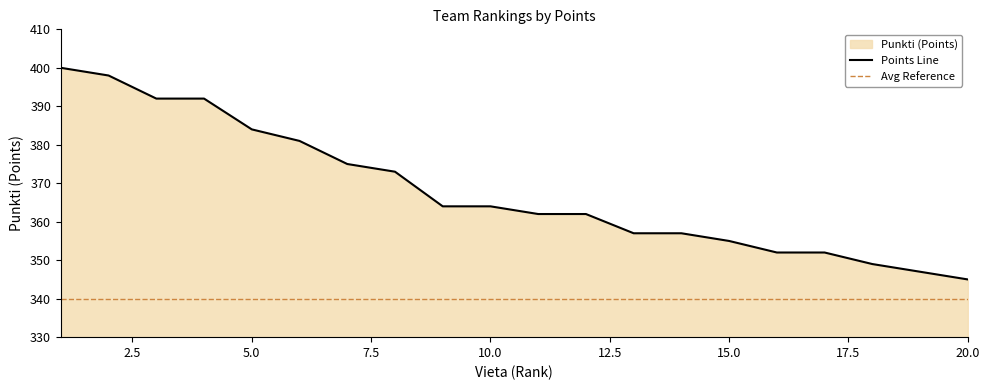

List the labels in order of value, smallest first.

20, 19, 18, 16, 17, 15, 13, 14, 11, 12, 9, 10, 8, 7, 6, 5, 3, 4, 2, 1